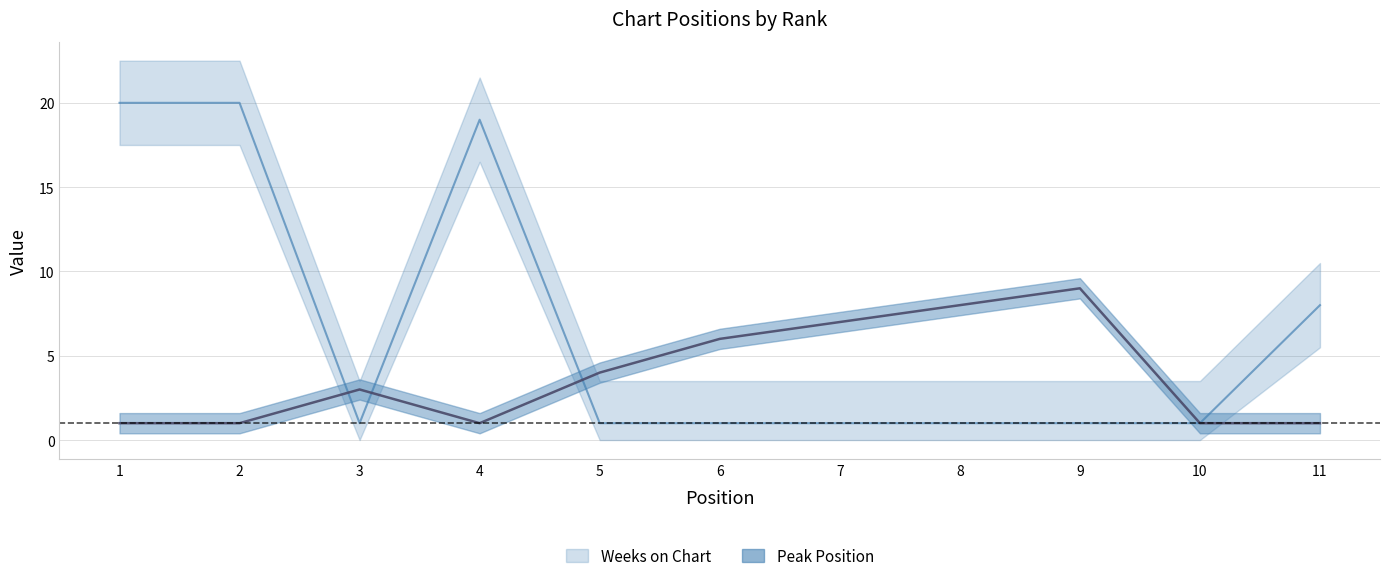

What is the maximum value shown in the chart?

20